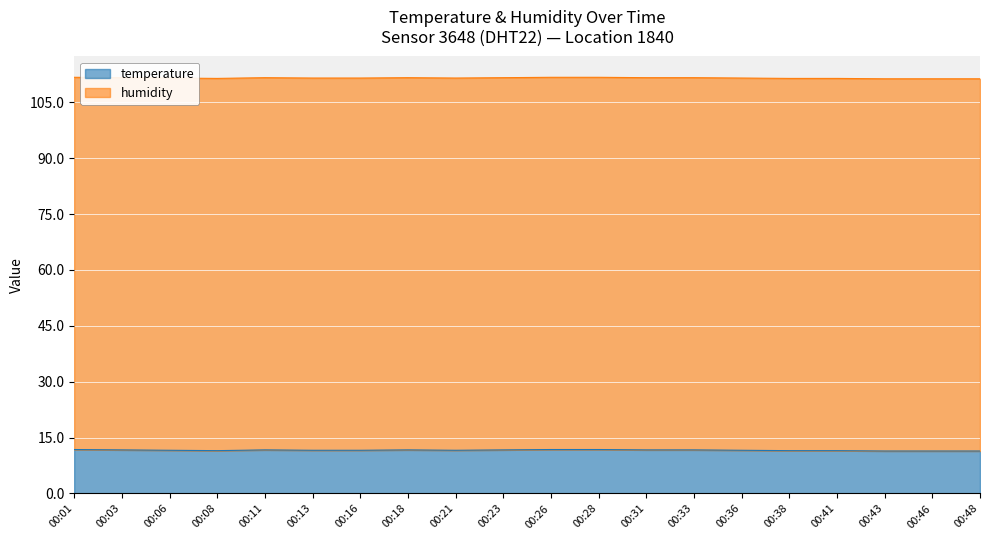

What is the sum of the values at 00:03 and 00:41?

23.2